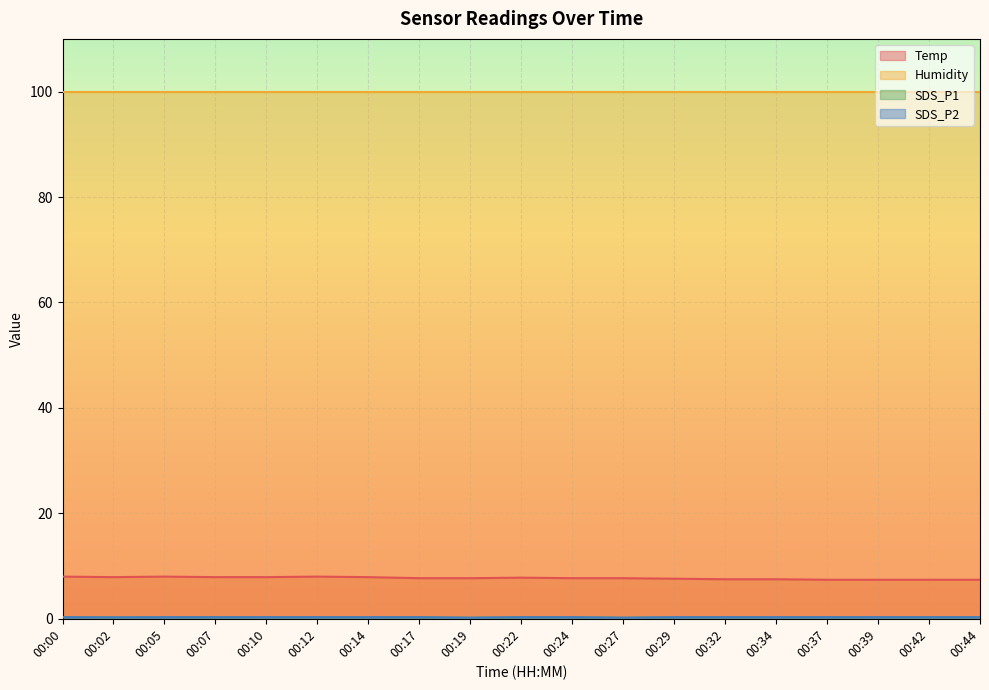

Is it true that SDS_P1 equals 0.3 at 00:07?

True